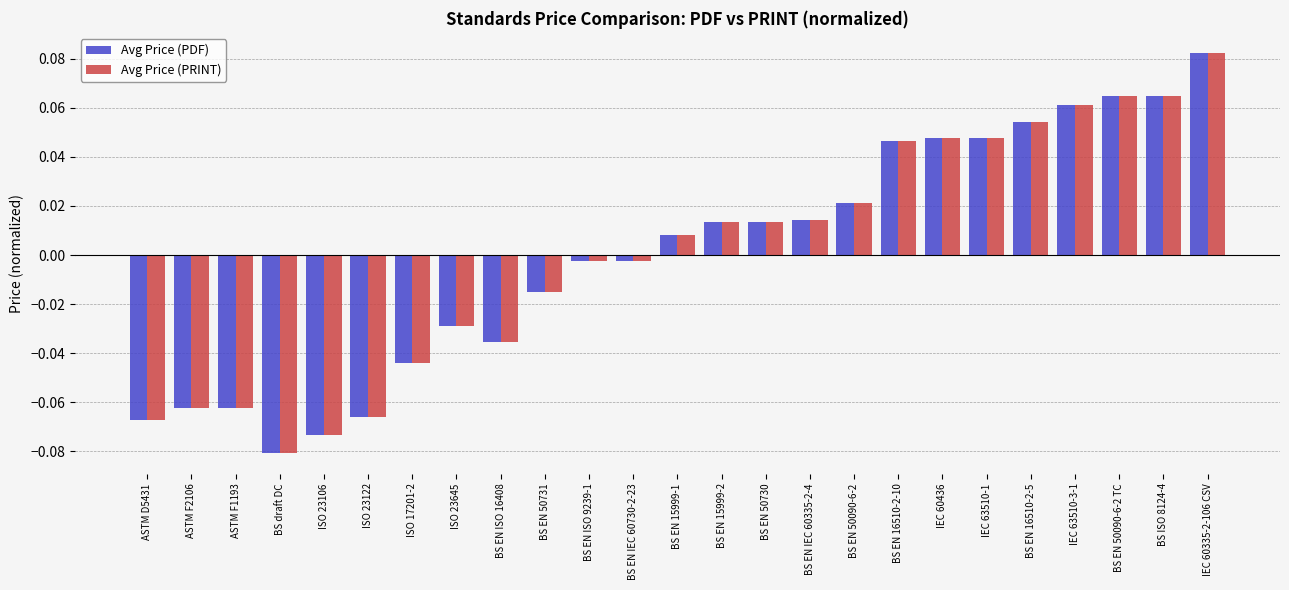

At which label does Avg Price (PRINT) reach its minimum?

BS draft DC